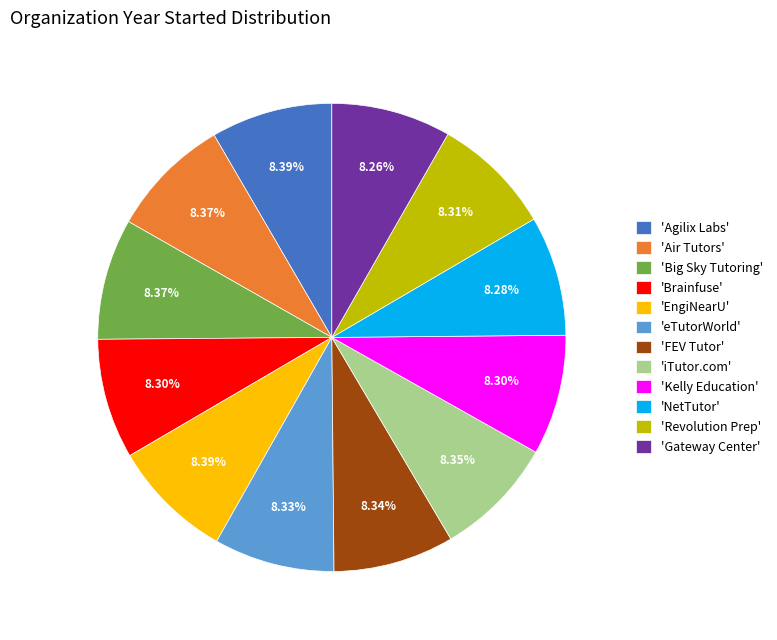

How many slices are in this pie chart?

12